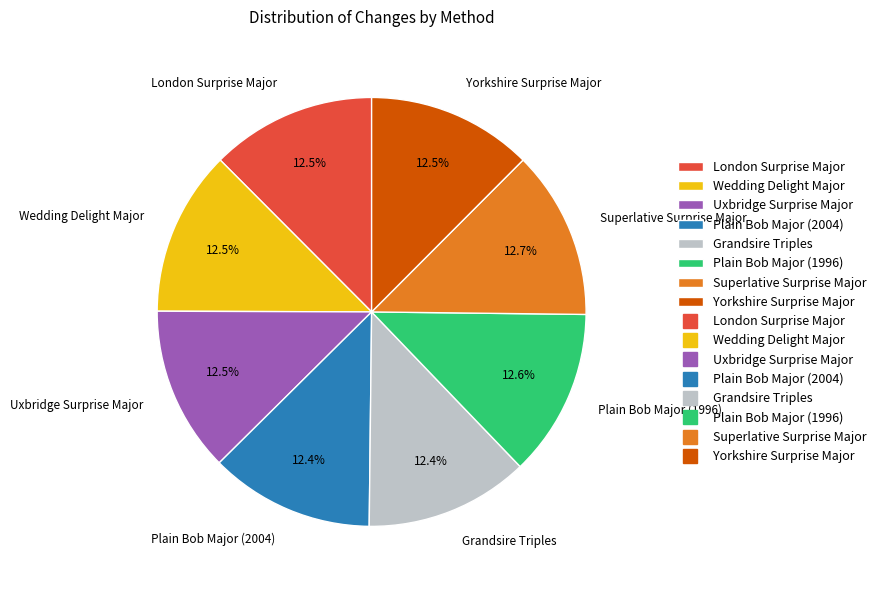

How many slices are in this pie chart?

8